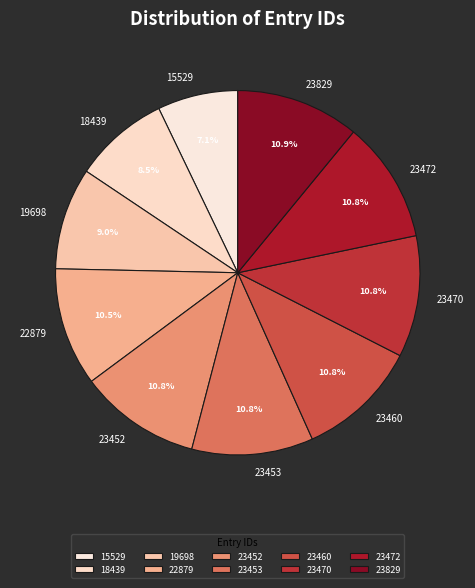

What portion of the pie excludes 23470?

89.2%